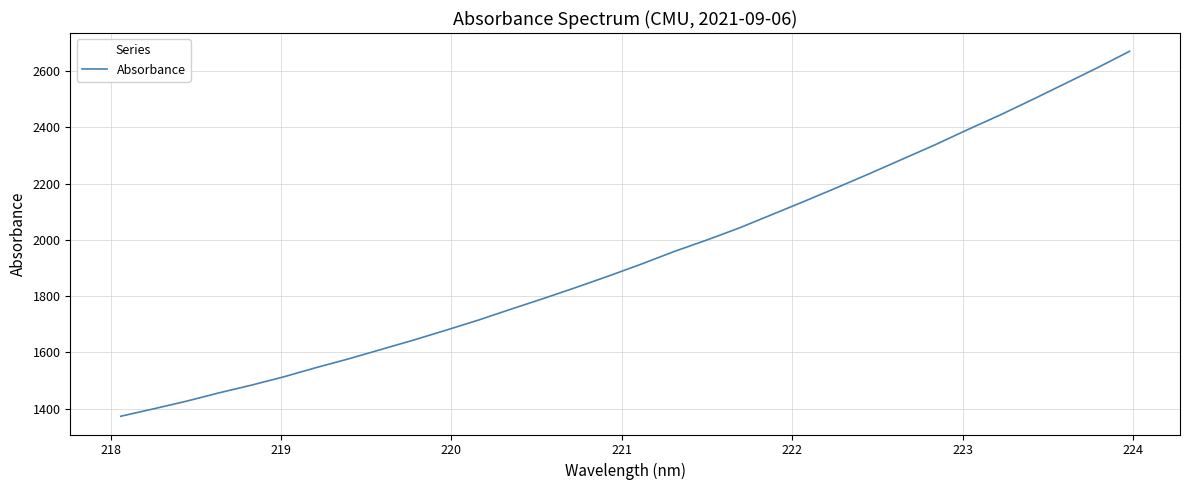

What is the maximum value shown in the chart?

2670.5